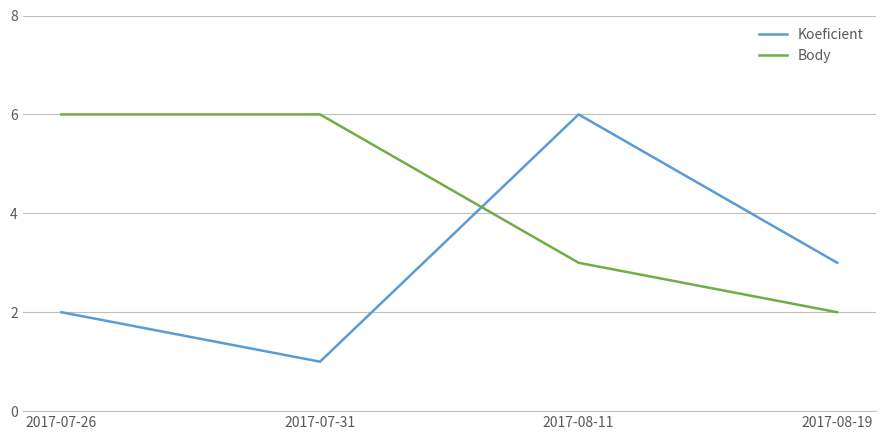

What position from the right is 2017-08-11?

2